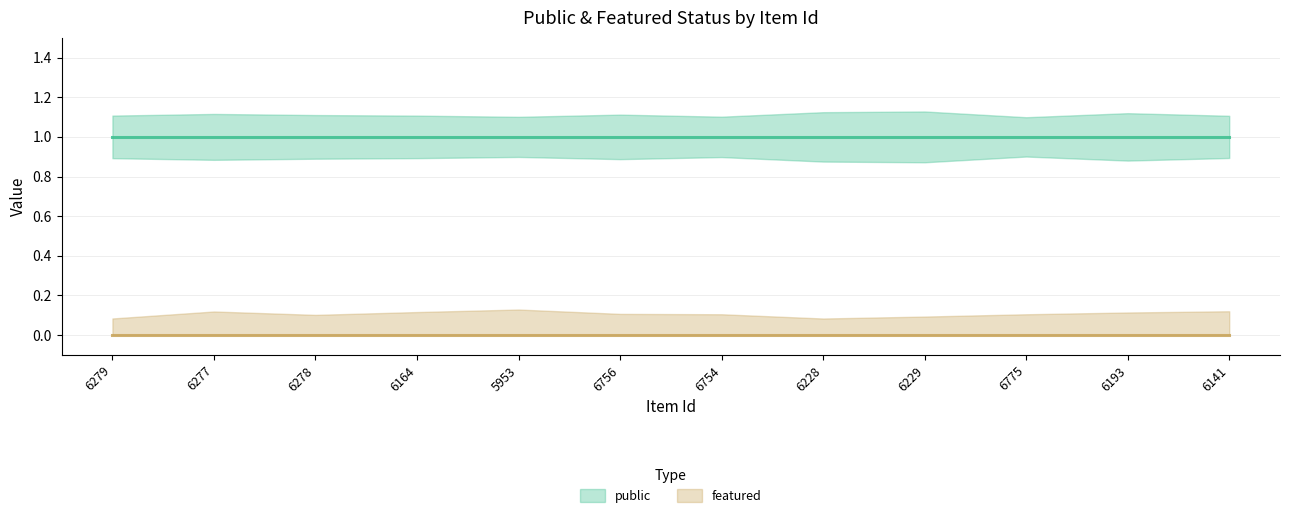

Between 6756 and 6193, which is larger?

6756